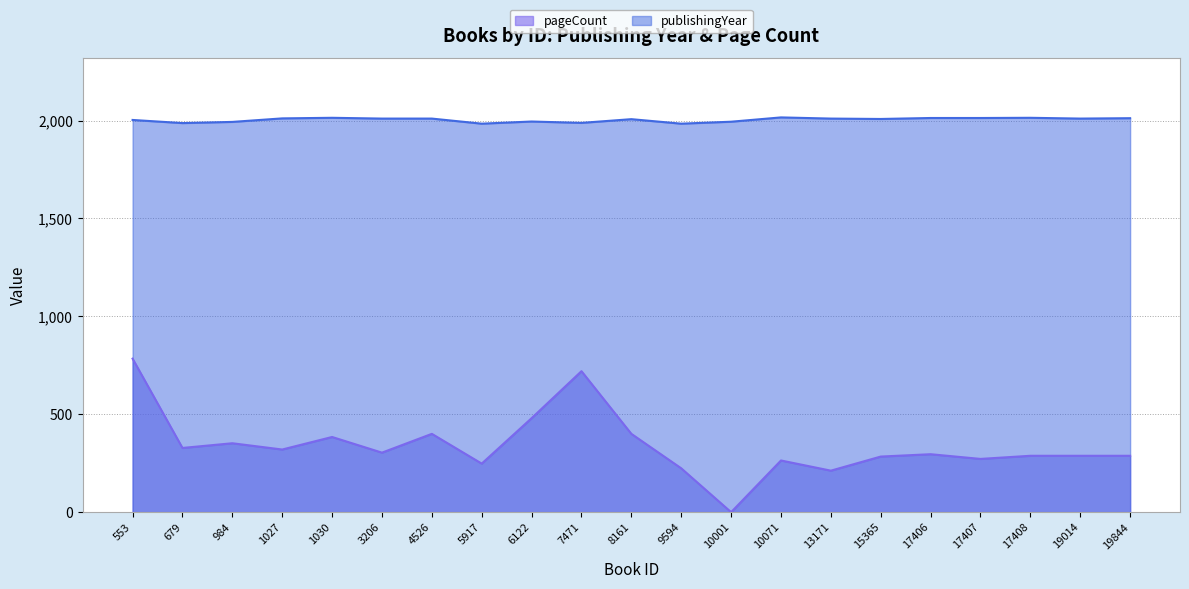

How many interior local peaks does the pageCount series have?

6